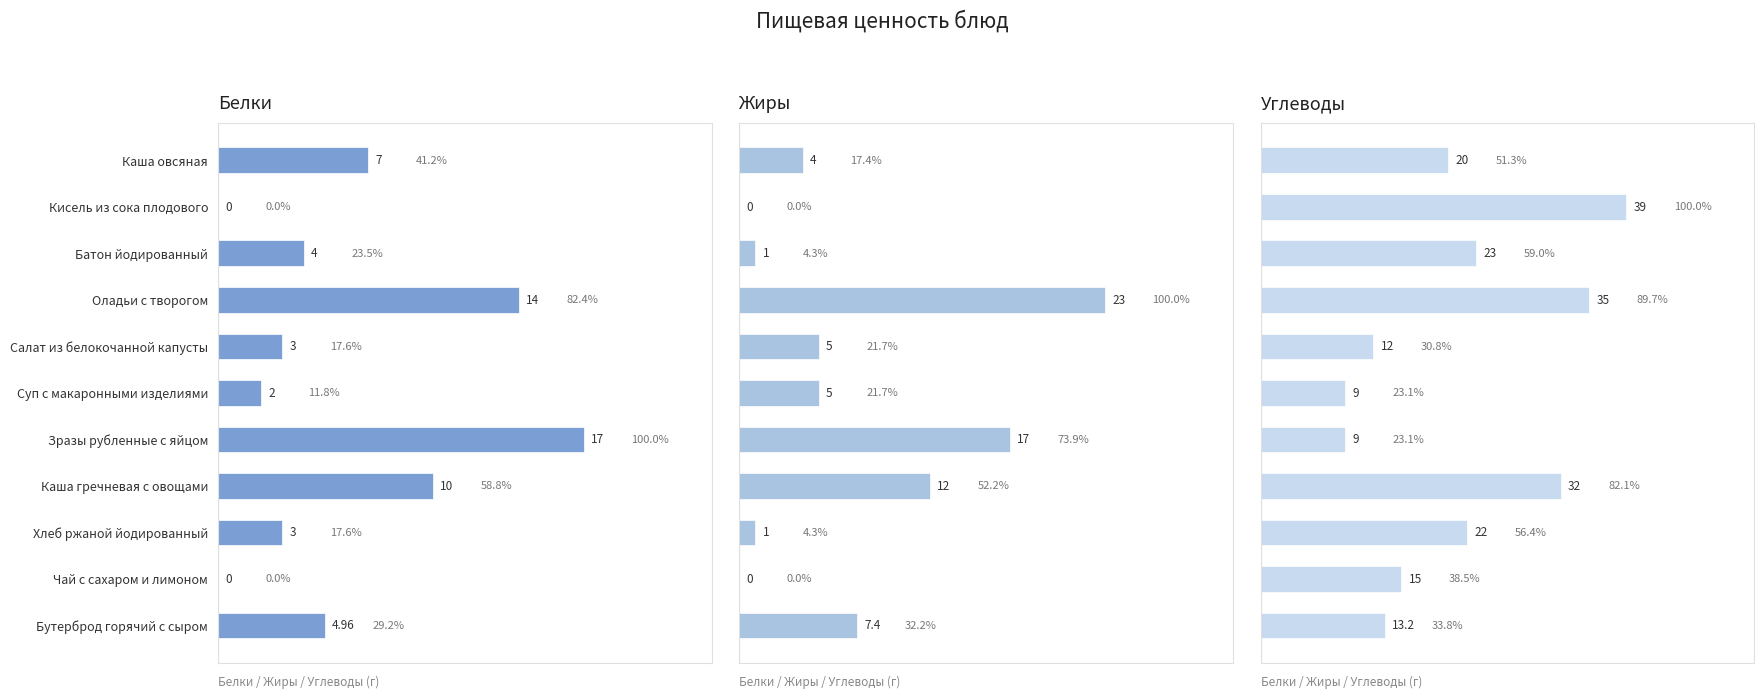

Where does the Жиры series first go above 5?

Оладьи с творогом